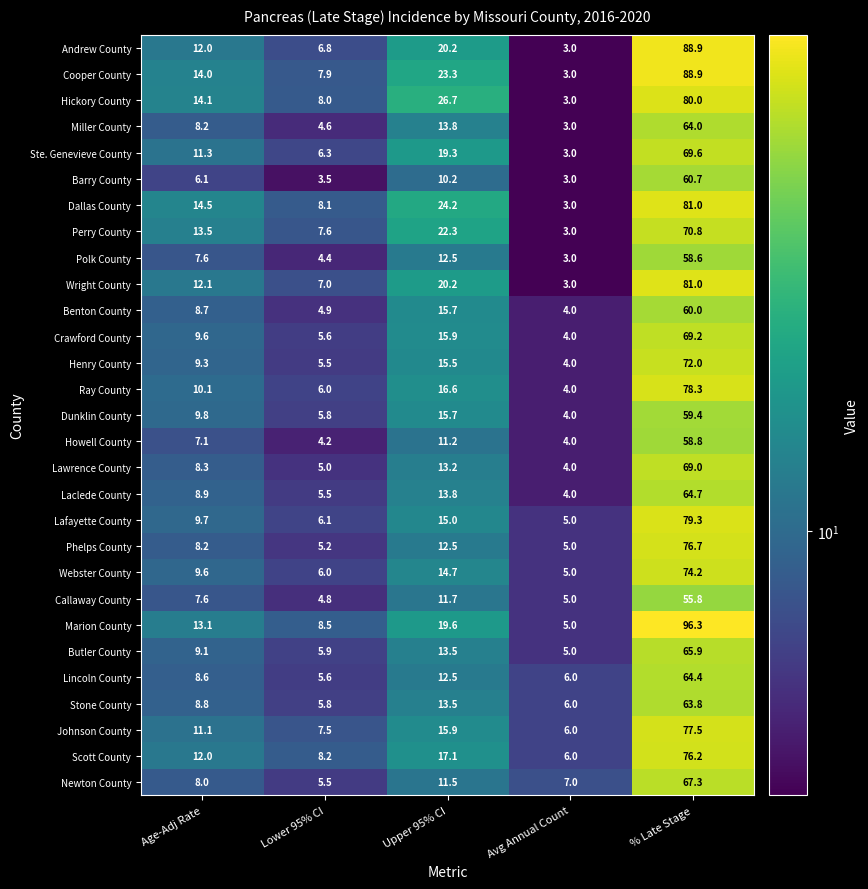

What is the spread (max minus min) of values at % Late Stage?

40.5